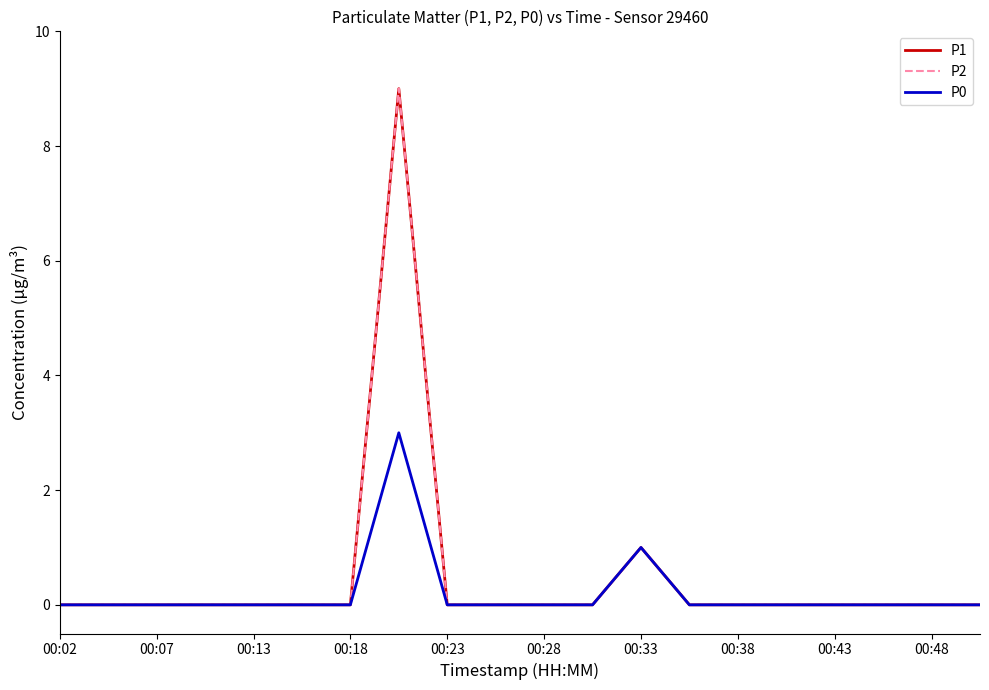

Reading left to right, transcribe all the data shown in this chart.

P1: 0	0	0	0	0	0	0	9	0	0	0	0	1	0	0	0	0	0	0	0
P2: 0	0	0	0	0	0	0	9	0	0	0	0	1	0	0	0	0	0	0	0
P0: 0	0	0	0	0	0	0	3	0	0	0	0	1	0	0	0	0	0	0	0